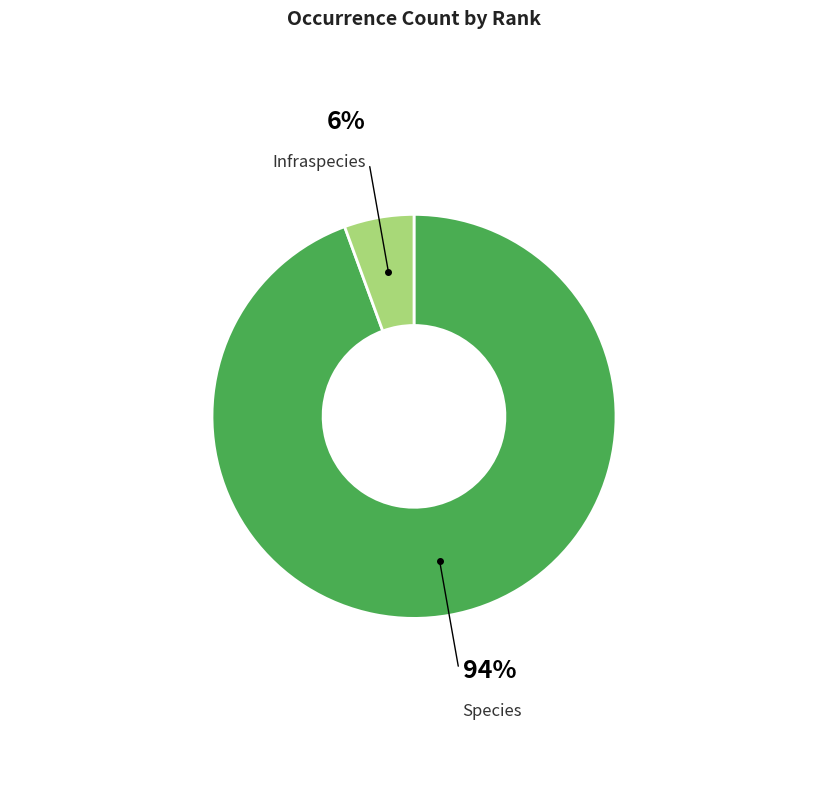

Does Species represent more than half of the total?

Yes